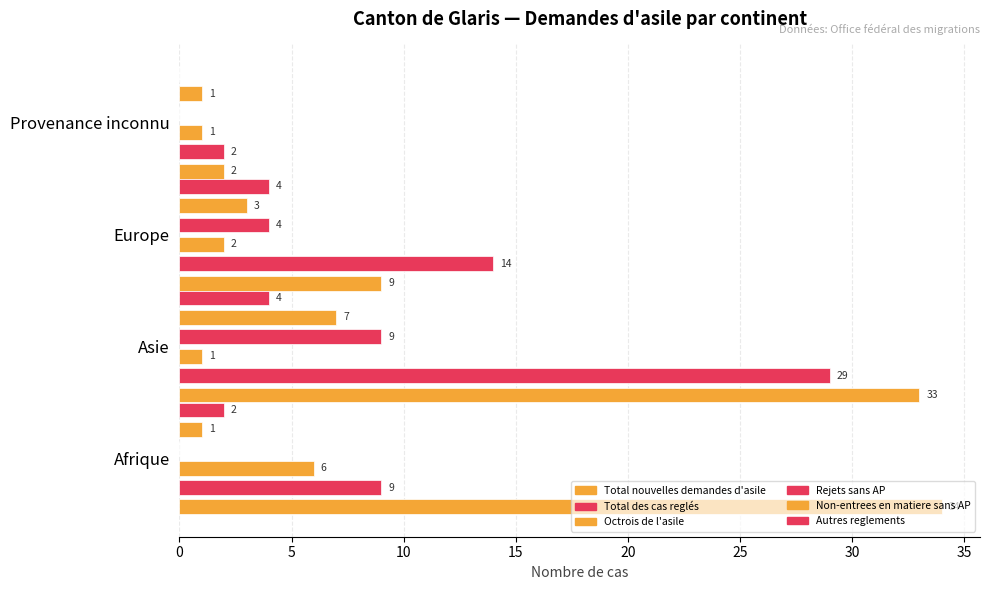

Which series has the widest spread of values?

Total nouvelles demandes d'asile